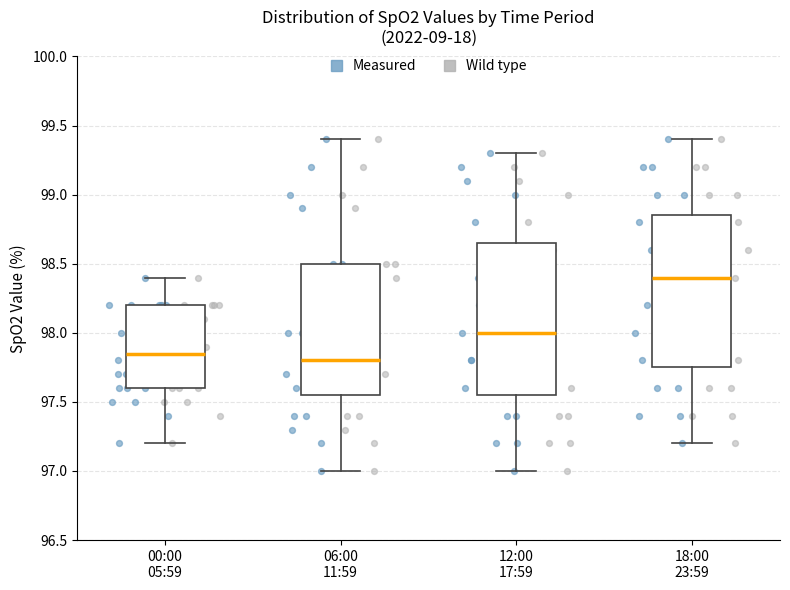

Reading left to right, read every box against the y-axis: the position of its median line, the range the box covers, and the ends of its whiskers. The values are not printed on the chart, so give them approximately, as read against the axis.

00:00 05:59: median 97.85, box 97.60 to 98.20, whiskers 97.20 to 98.40
06:00 11:59: median 97.80, box 97.55 to 98.50, whiskers 97.00 to 99.40
12:00 17:59: median 98.00, box 97.55 to 98.65, whiskers 97.00 to 99.30
18:00 23:59: median 98.40, box 97.75 to 98.85, whiskers 97.20 to 99.40